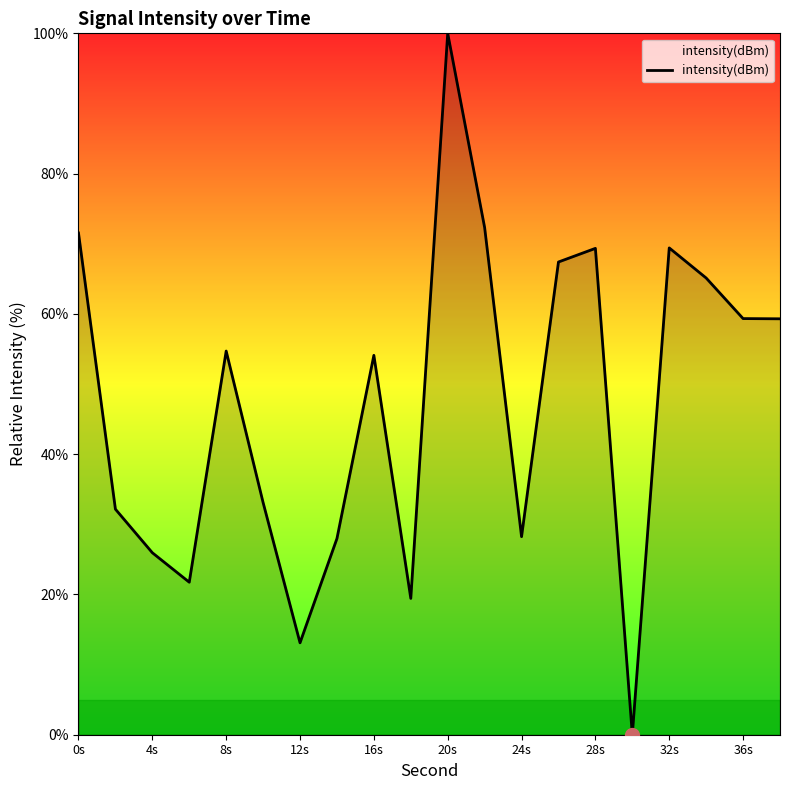

What is the maximum value shown in the chart?

100.0